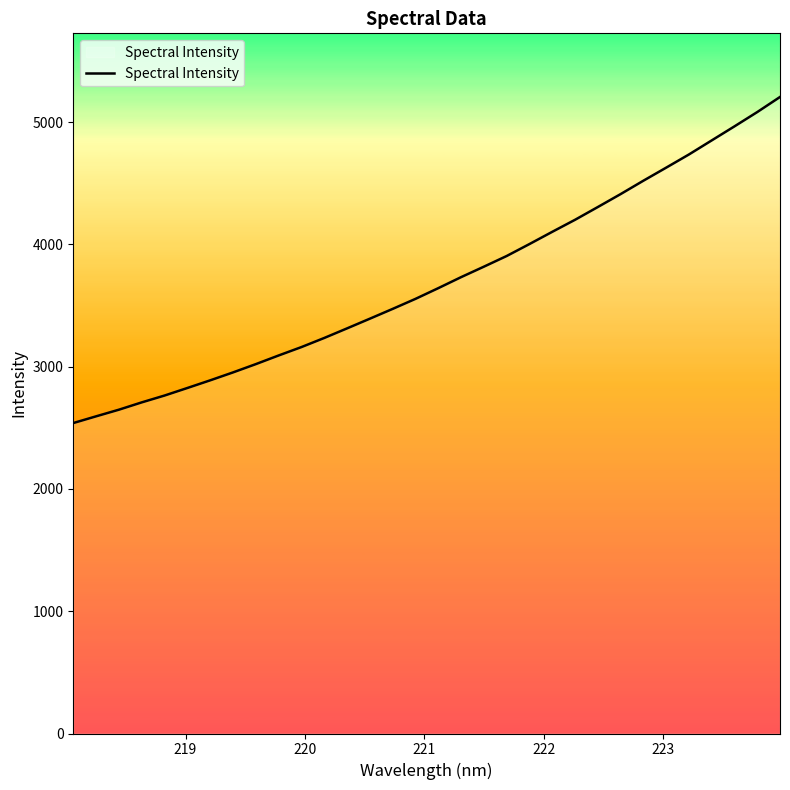

How many series are shown in this chart?

1